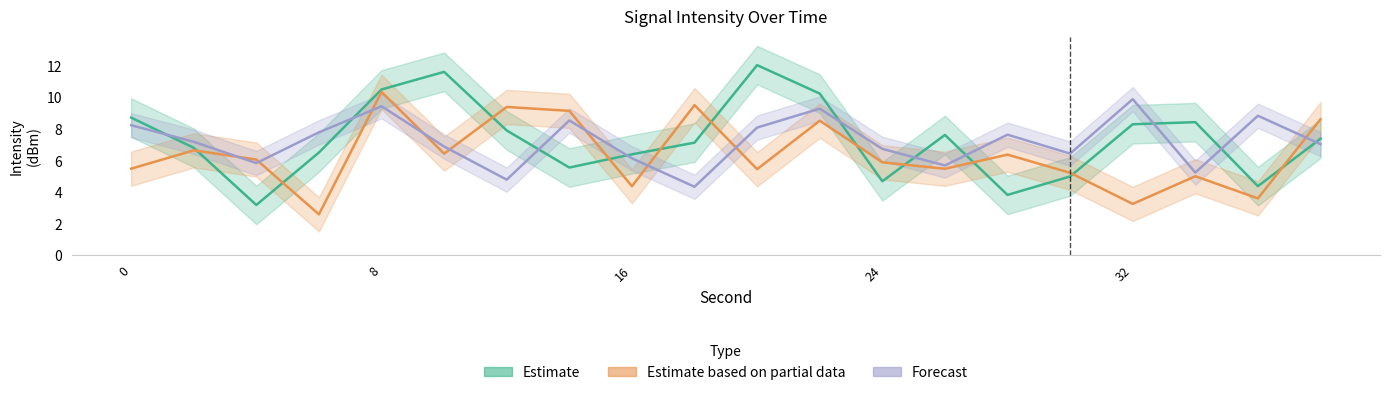

Which series has the largest total across all categories?

Estimate